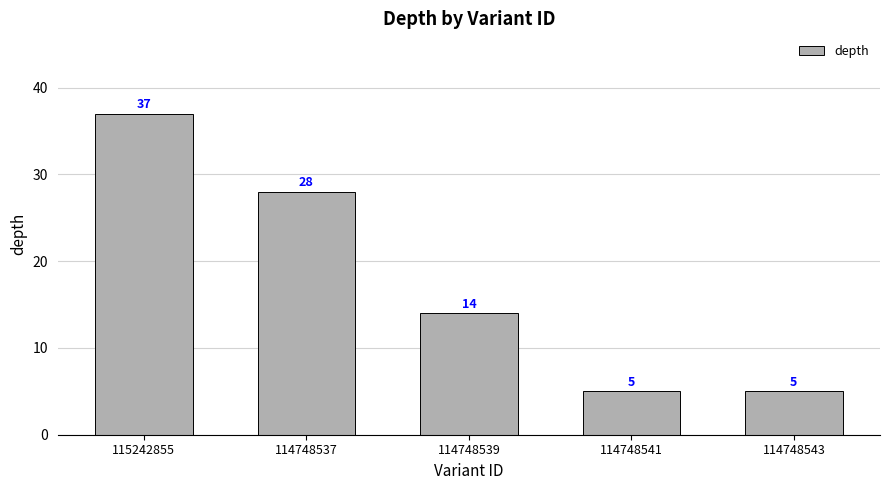

What is the label of the 4th bar from the right?

114748537